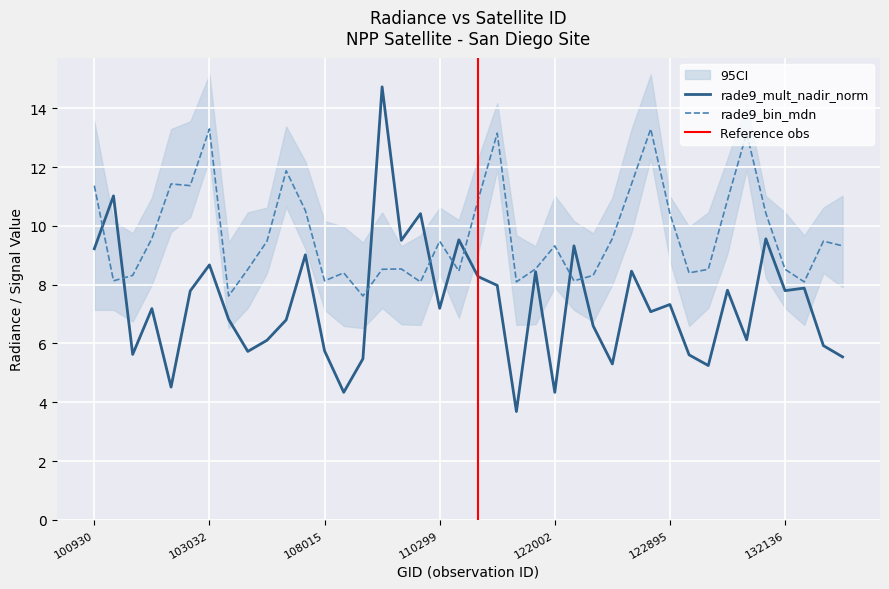

What is the maximum value for rade9_bin_mdn?

13.3